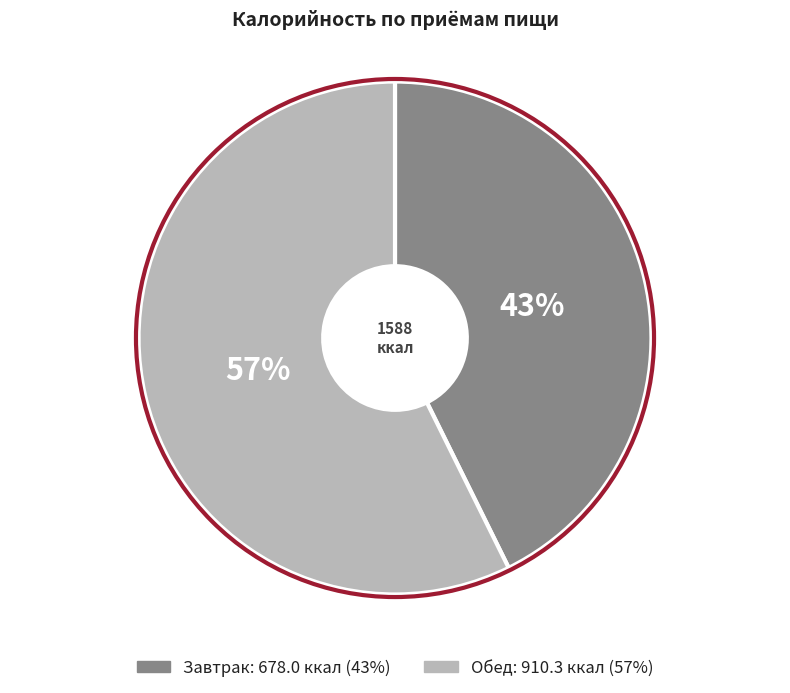

The Обед slice represents 57% of the pie. True or false?

True